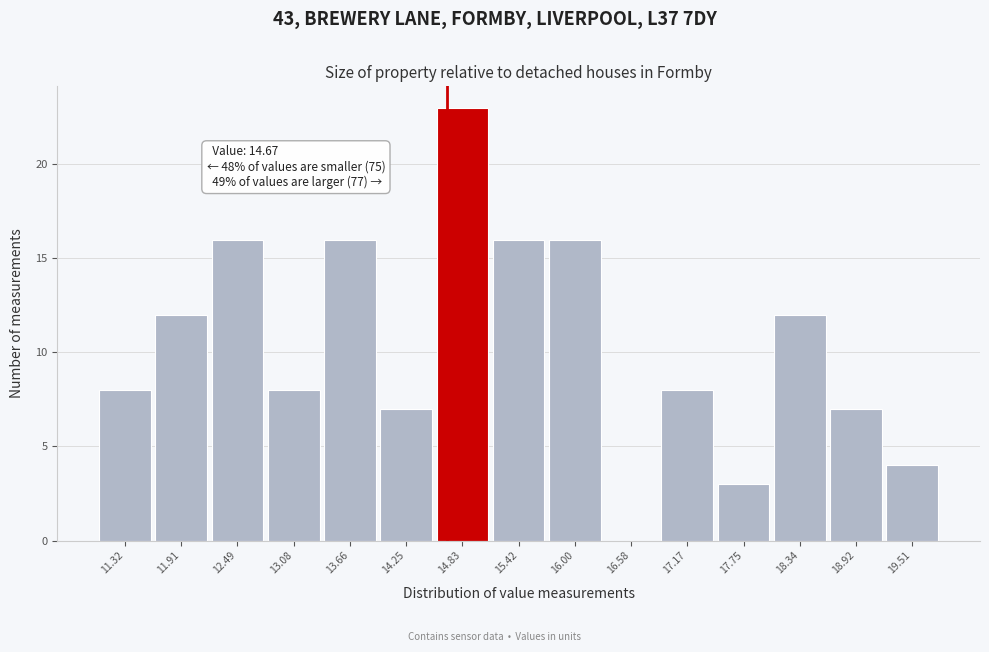

Which range on the x-axis has the tallest bar?

14.5 to 15.1